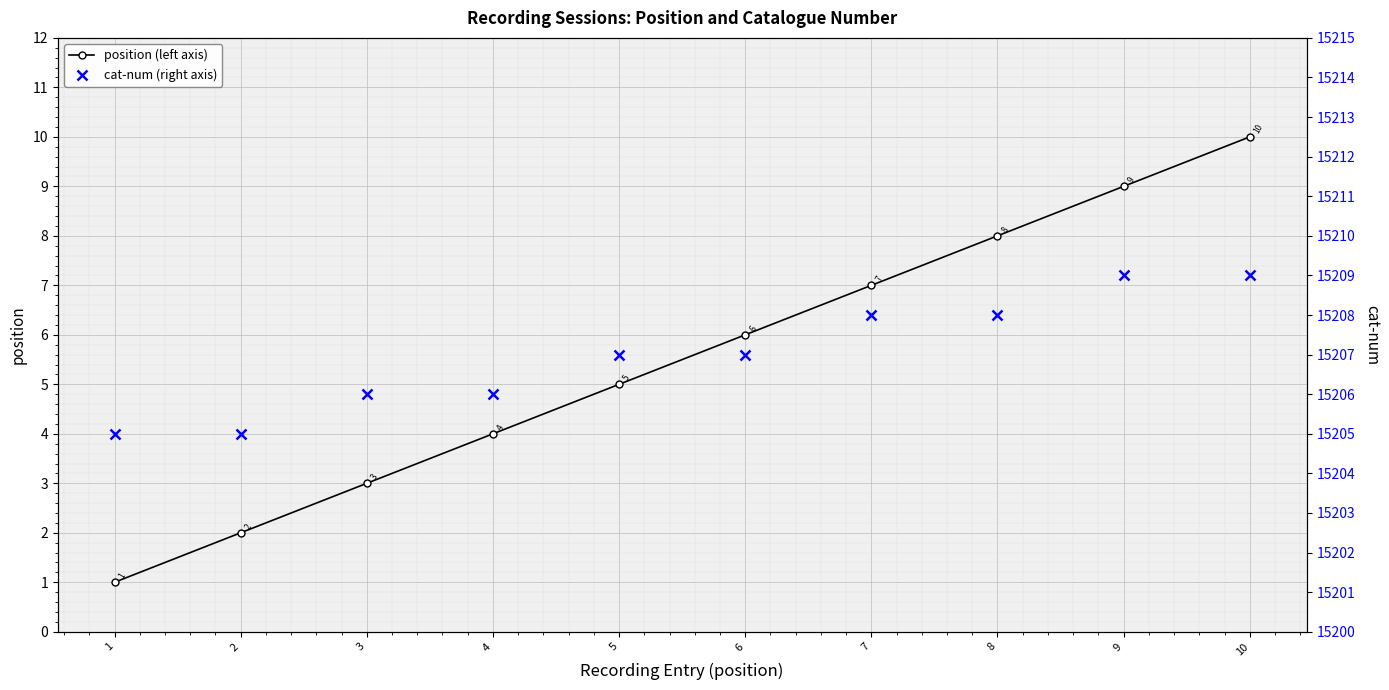

True or false: cat-num (right axis) and position (left axis) cross at least once.

False